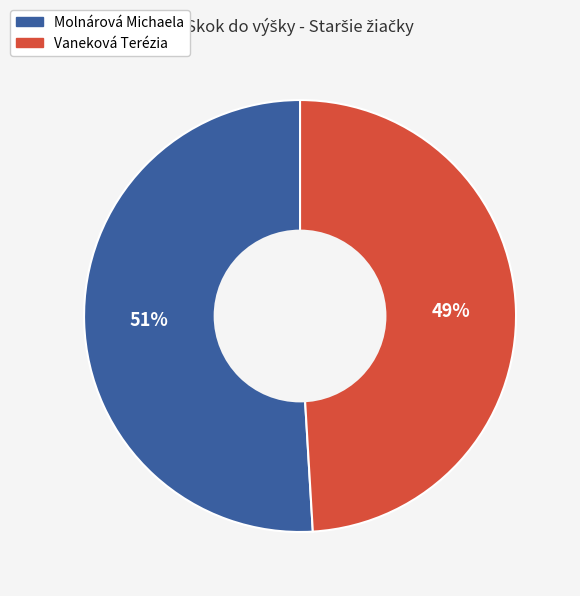

What percentage is the Molnárová Michaela slice, to the nearest percent?

51%